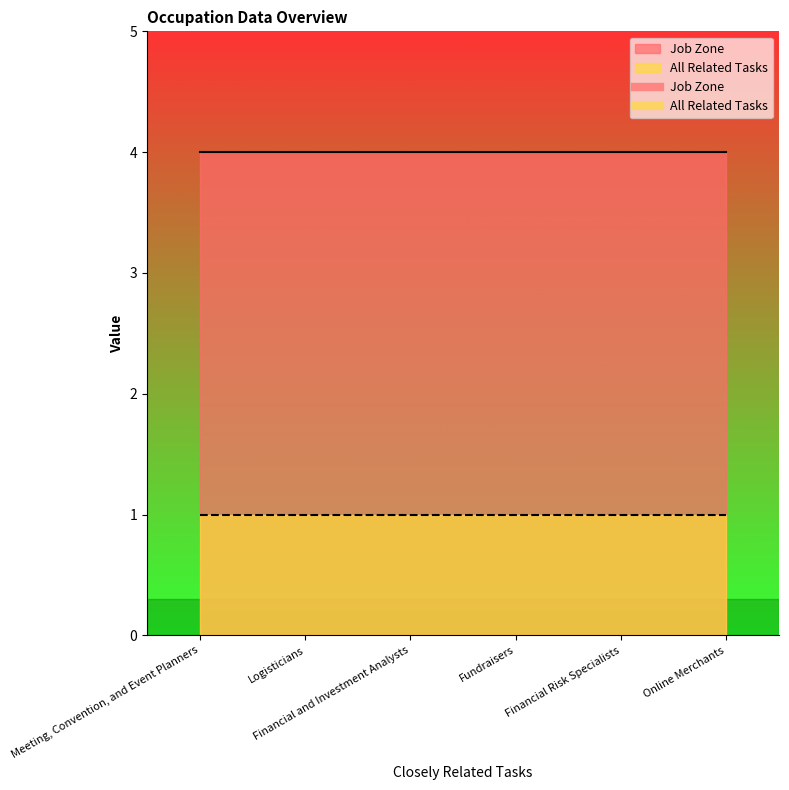

At how many categories does at least one series exceed 2?

6